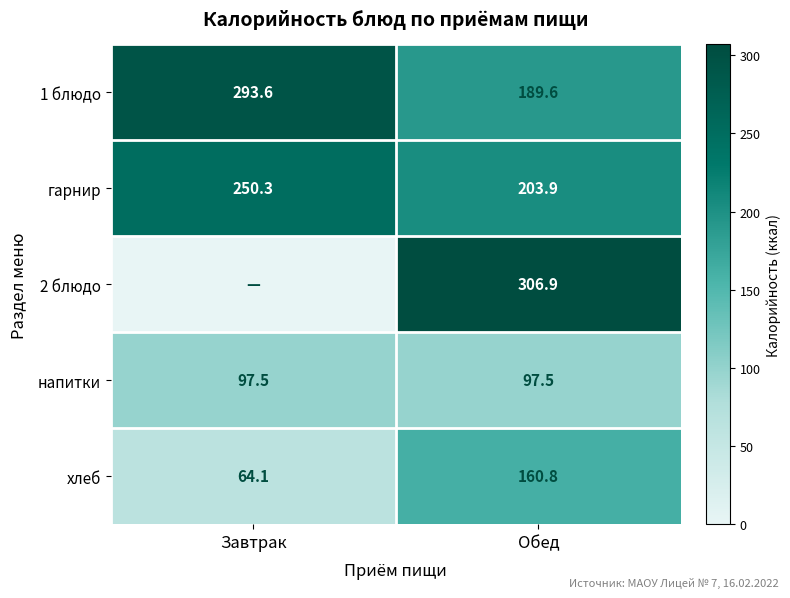

At Обед, list the series in order from largest to smallest.

2 блюдо, гарнир, 1 блюдо, хлеб, напитки